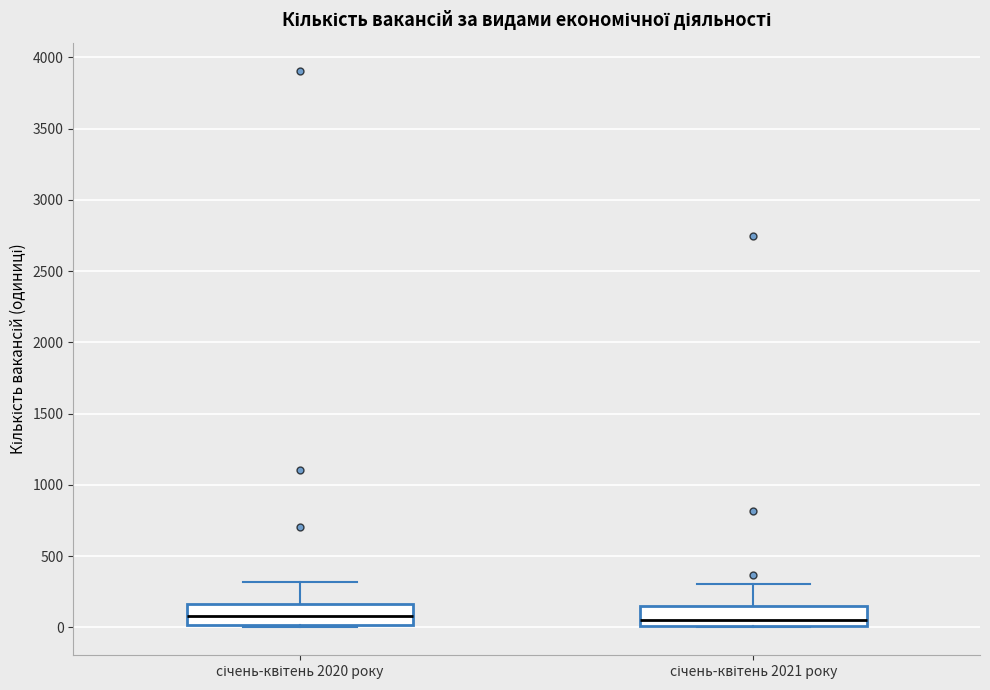

Reading left to right, transcribe this box plot: for each box, give where its median line is, the range the box spans, and where its two whiskers end, as read against the y-axis. The values are not printed on the chart, so give them approximately, as read against the axis.

січень-квітень 2020 року: median 100, box 0 to 150, whiskers 0 (just below the box's lower edge) to 300
січень-квітень 2021 року: median 50, box 0 to 150, whiskers 0 to 300